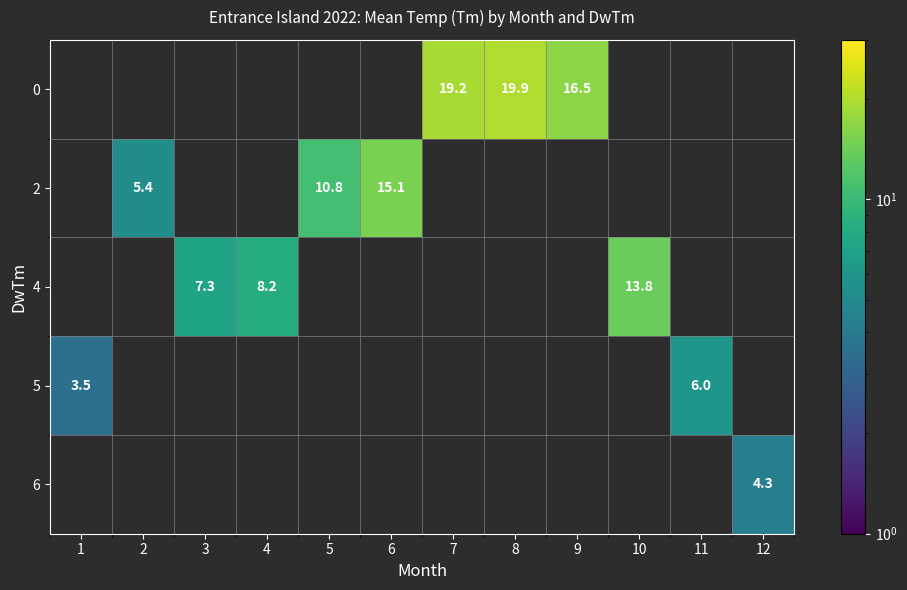

The 6 series shows 7.1 at 12. True or false?

False